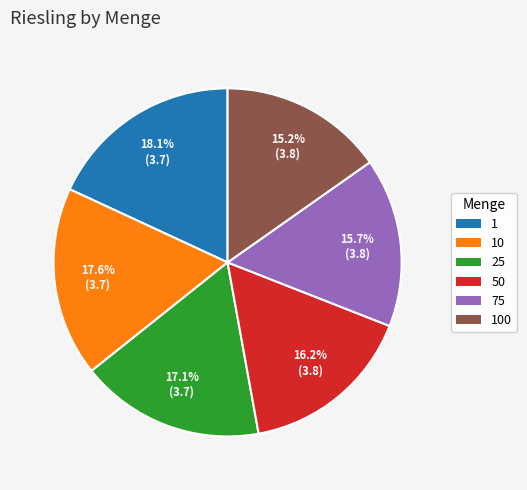

Does any single category account for the majority?

No